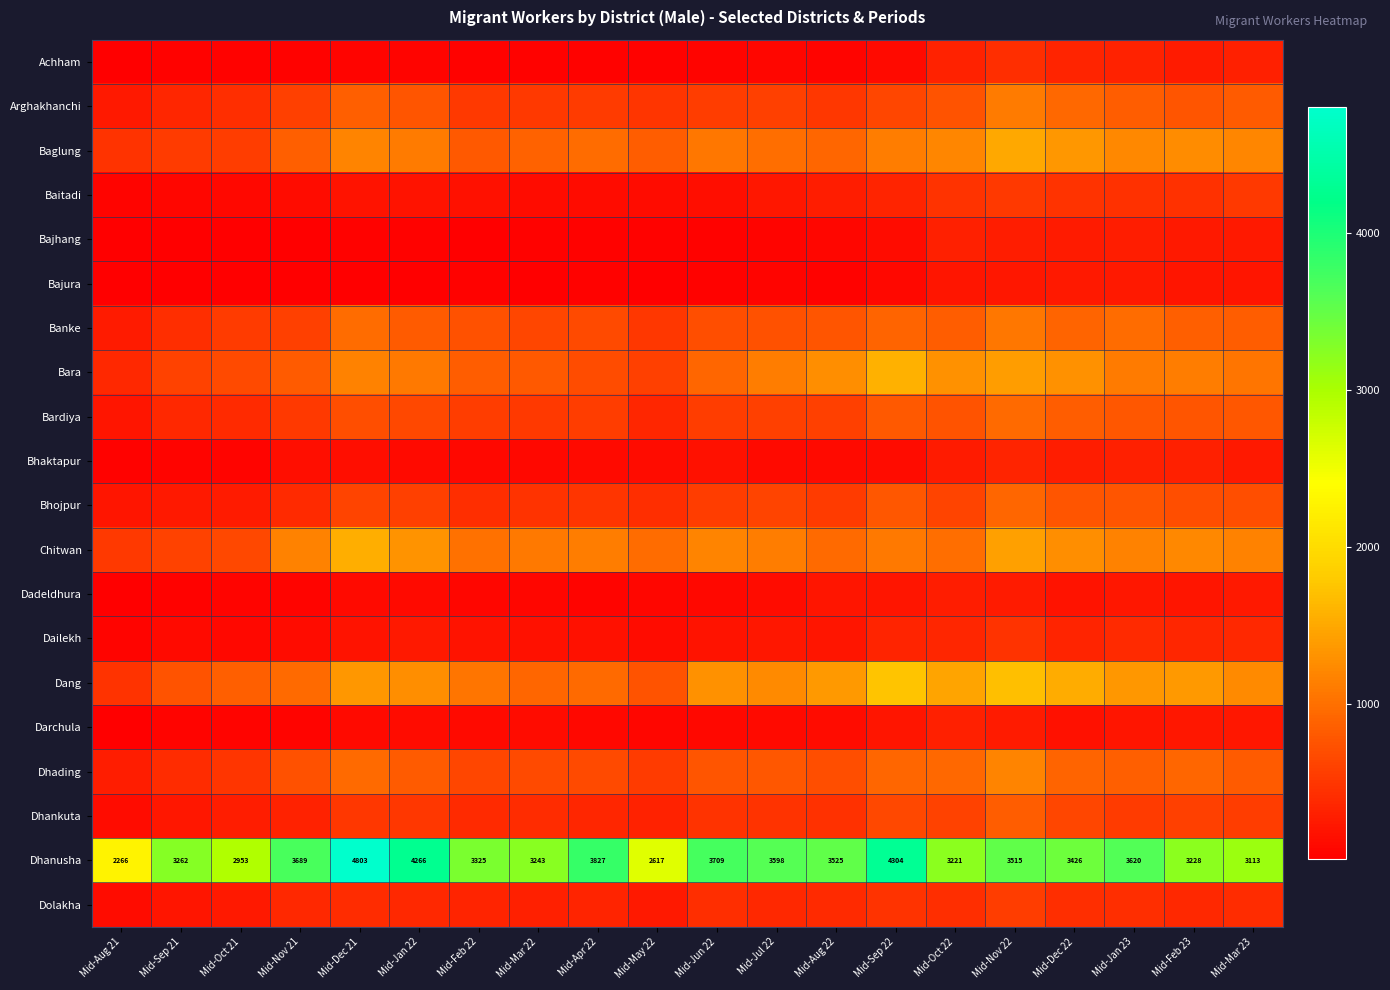

What is the difference between the maximum and minimum values in the Dhanusha series?

2537